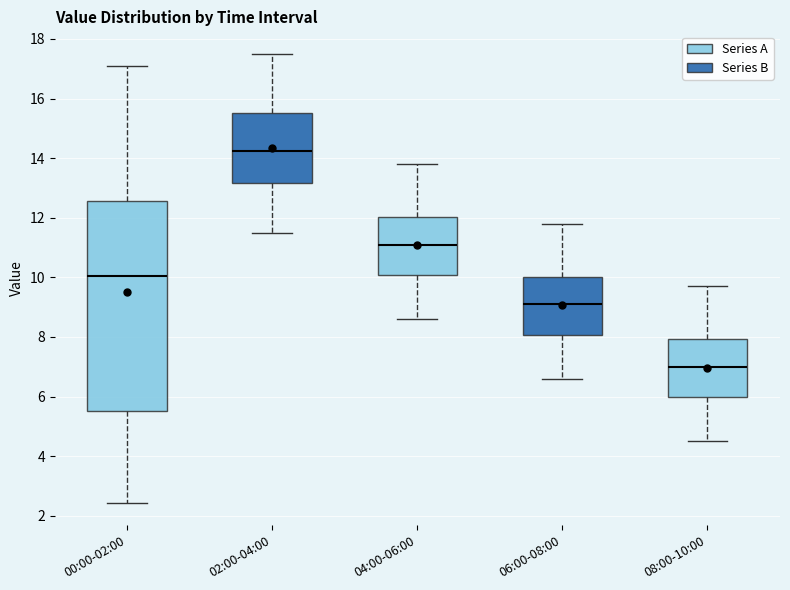

Which box's median line is the lowest?

08:00-10:00